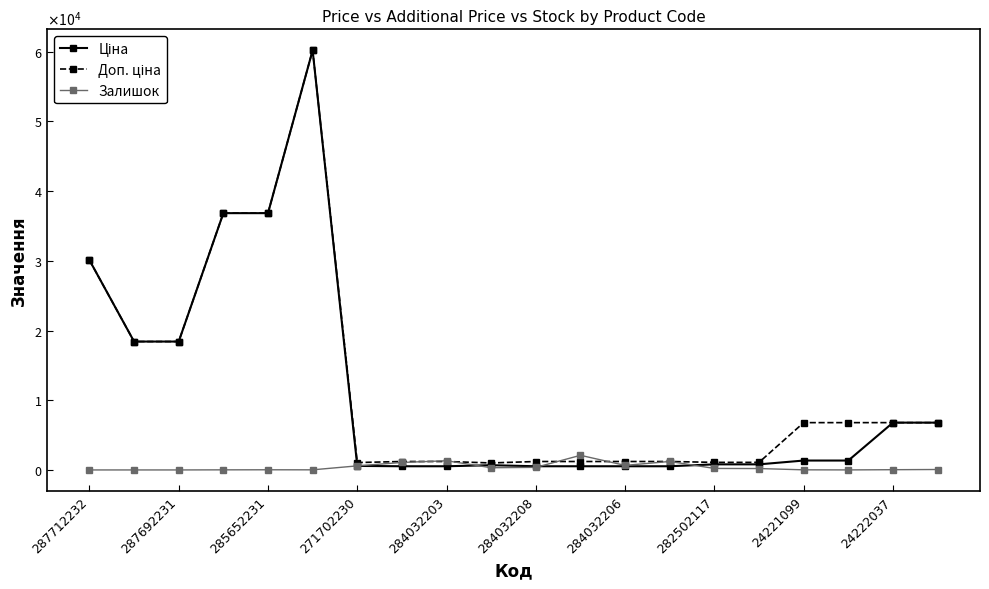

Does the chart have visible grid lines?

No